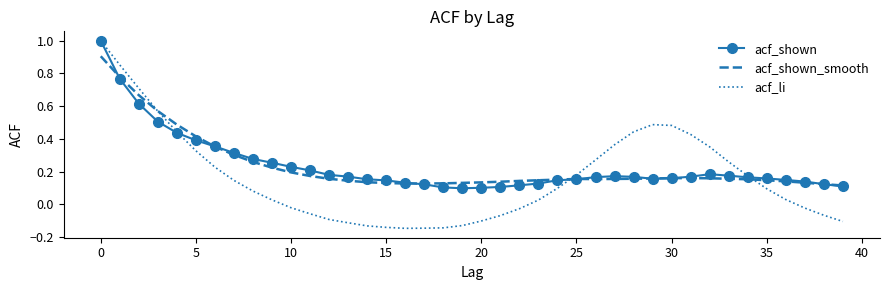

What is the maximum value shown in the chart?

1.0